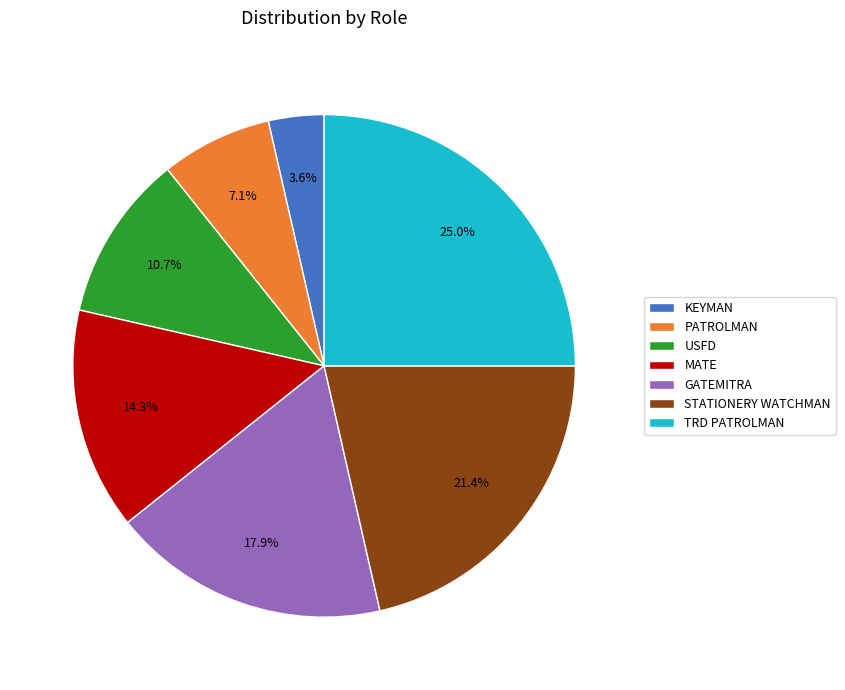

How many segments does this pie chart have?

7